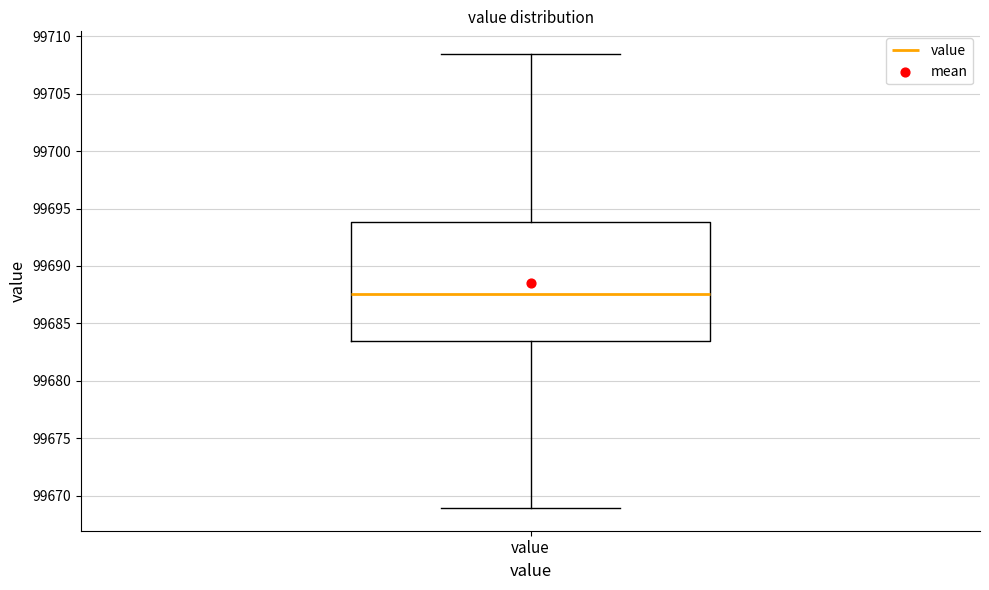

Transcribe this box plot: give where the median line is, the range the box spans, and where the two whiskers end, as read against the y-axis. The values are not printed on the chart, so give them approximately, as read against the axis.

median 99687.5, box 99683.5 to 99694.0, whiskers 99669.0 to 99708.5